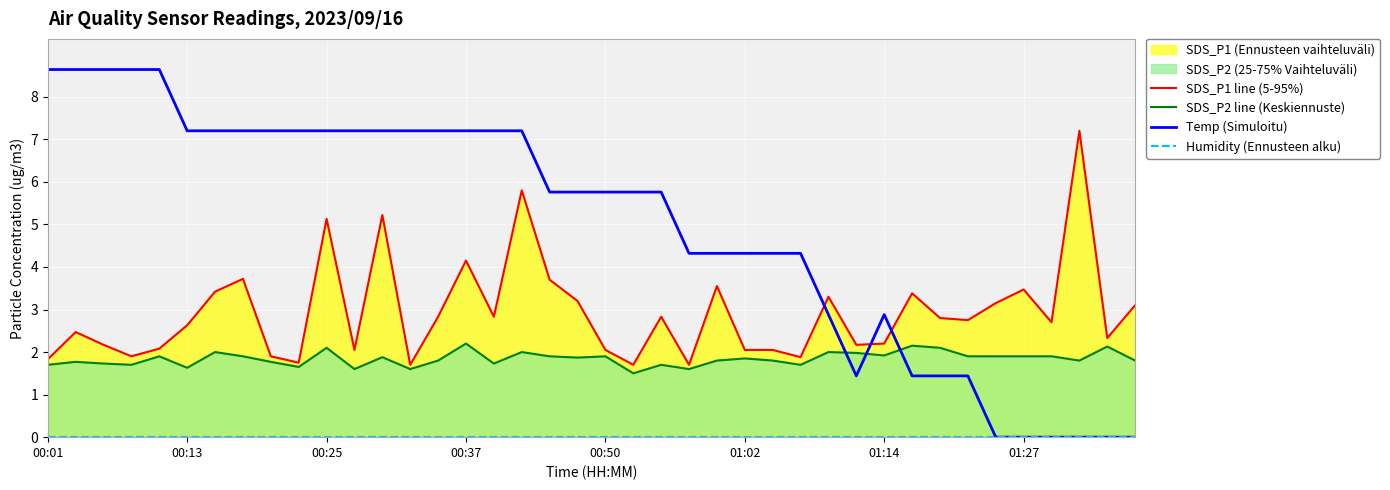

Which series changed the most between 00:01 and 14?

Temp (Simuloitu)